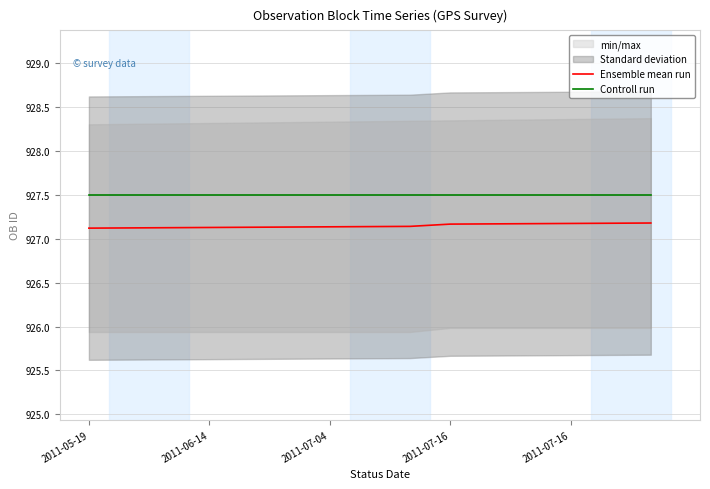

Reading left to right, what are all the values shown in this chart?

Ensemble mean run: 927.1	927.1	927.1	927.1	927.1	927.1	927.1	927.1	927.1	927.2	927.2	927.2	927.2	927.2	927.2
Controll run: 927.5	927.5	927.5	927.5	927.5	927.5	927.5	927.5	927.5	927.5	927.5	927.5	927.5	927.5	927.5